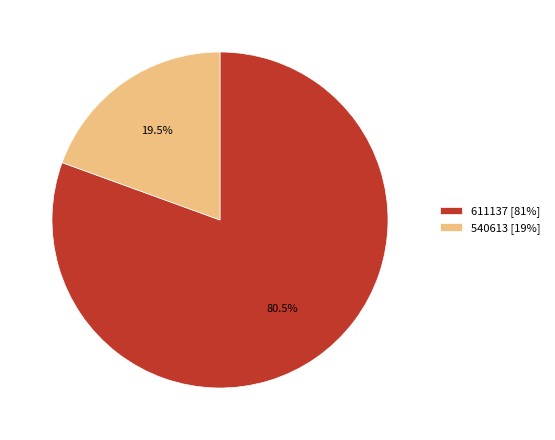

What percentage do 540613 and 611137 together represent?

100.0%